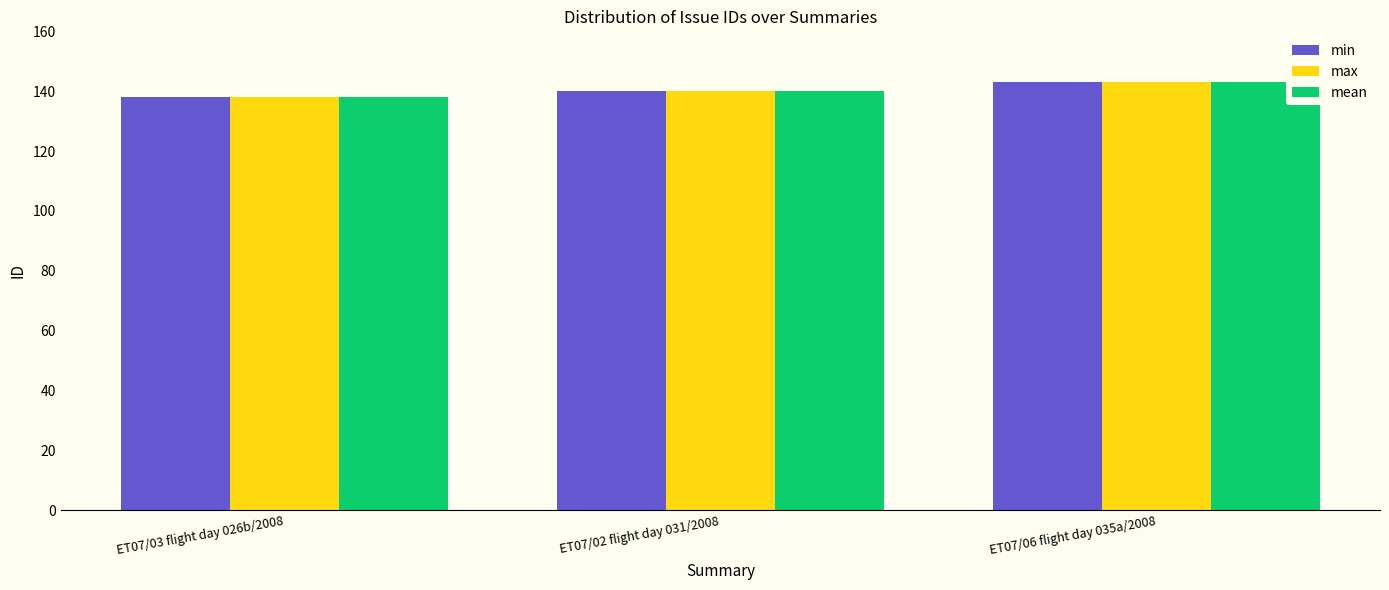

Are the bars horizontal?

No